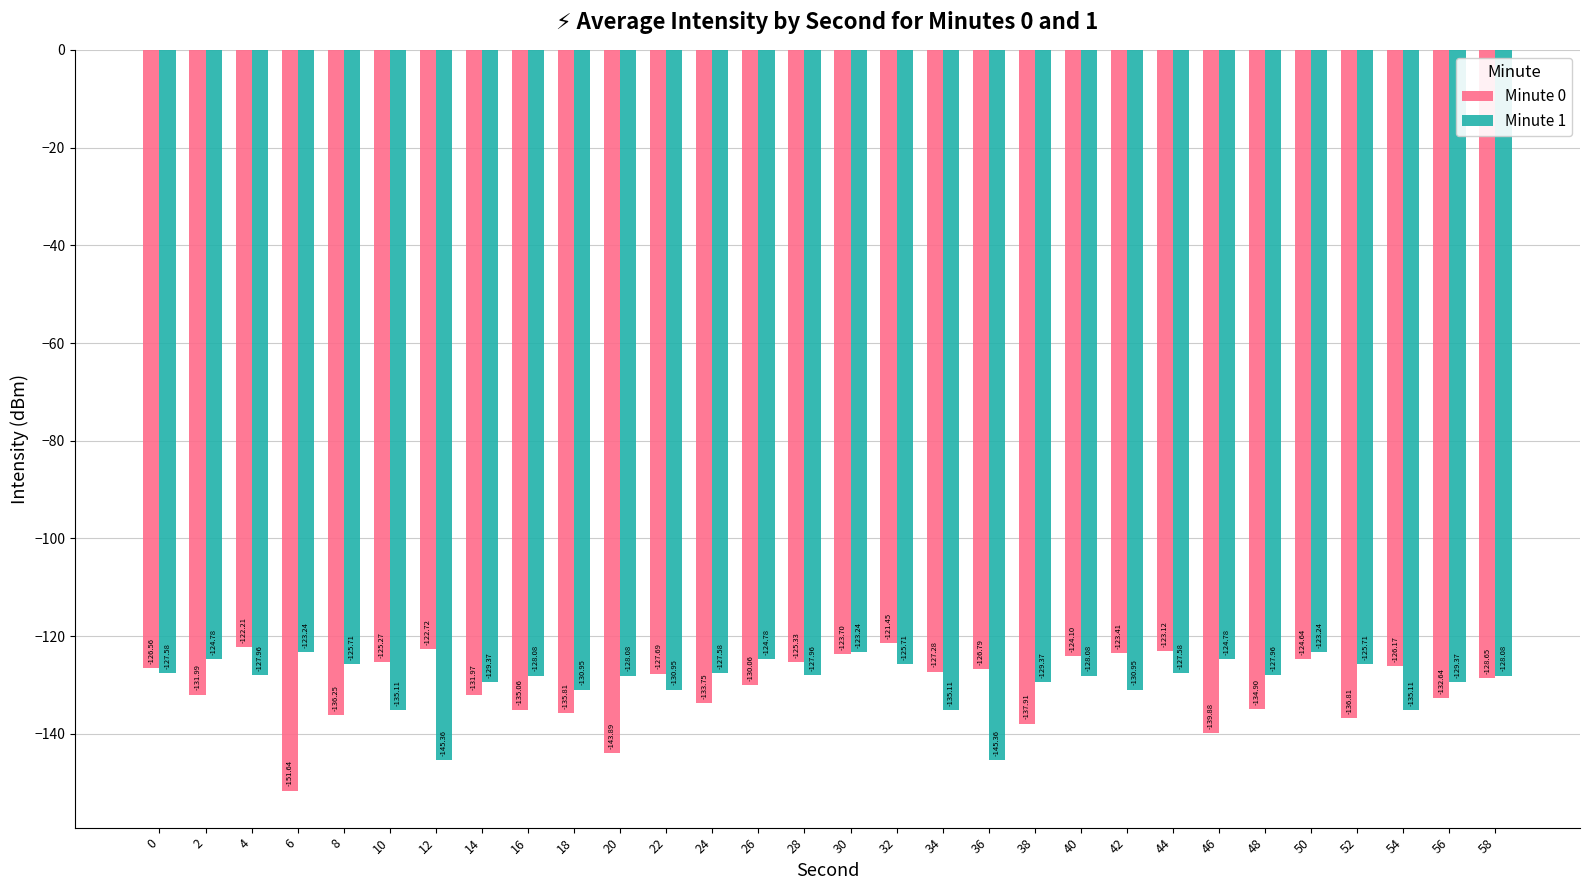

List the series in order of their overall mean, lowest first.

Minute 0, Minute 1